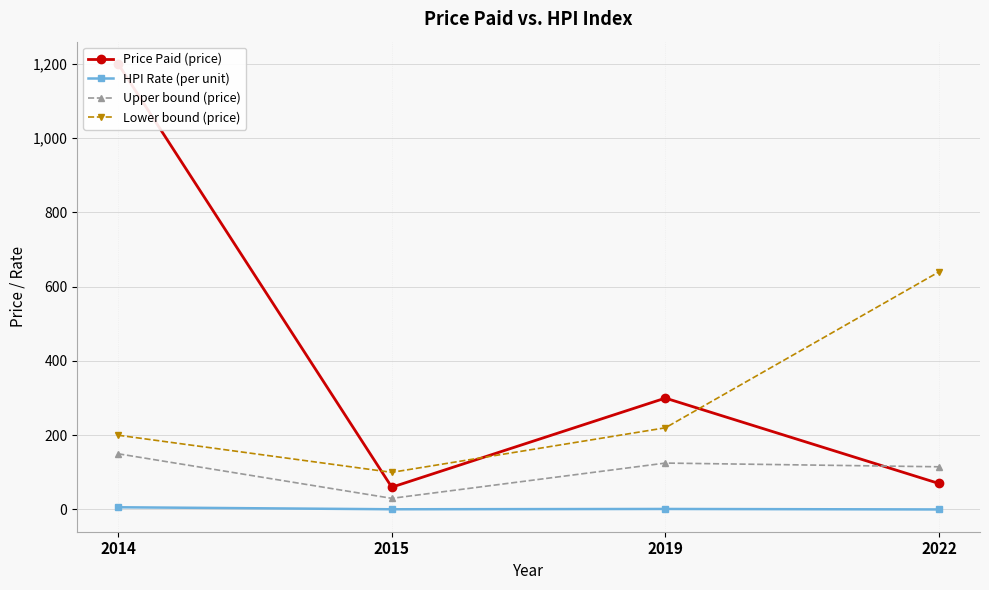

Rank the series at 2022 from highest to lowest value.

Lower bound (price), Upper bound (price), Price Paid (price), HPI Rate (per unit)